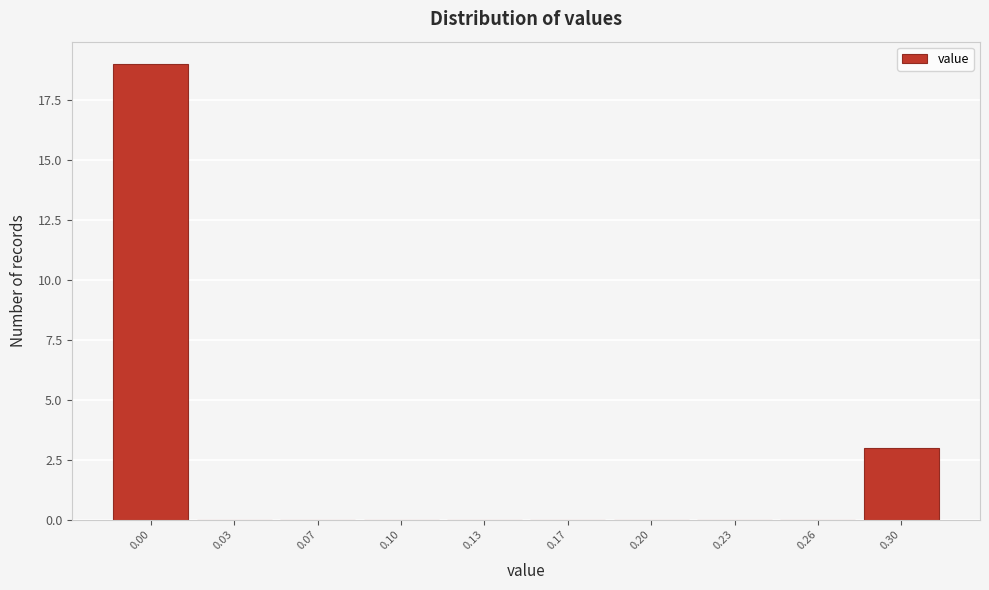

Reading left to right, extract all data points from this chart.

0.00=19	0.03=0	0.07=0	0.10=0	0.13=0	0.17=0	0.20=0	0.23=0	0.26=0	0.30=3